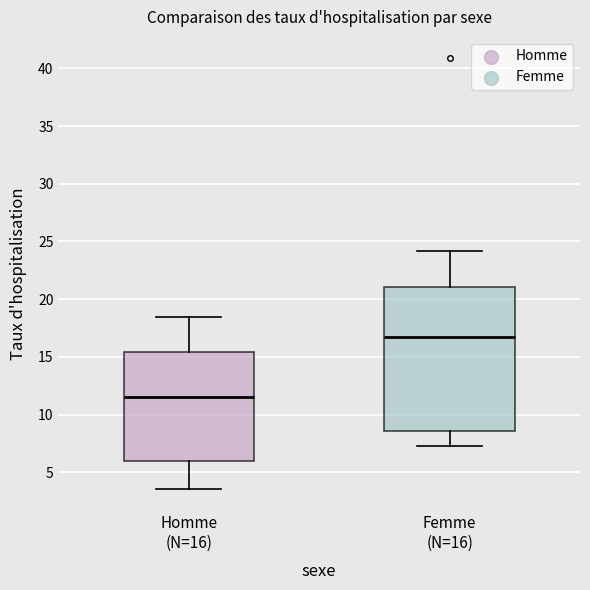

Comparing the boxes themselves (not the whiskers), which one is the tallest?

Femme (N=16)